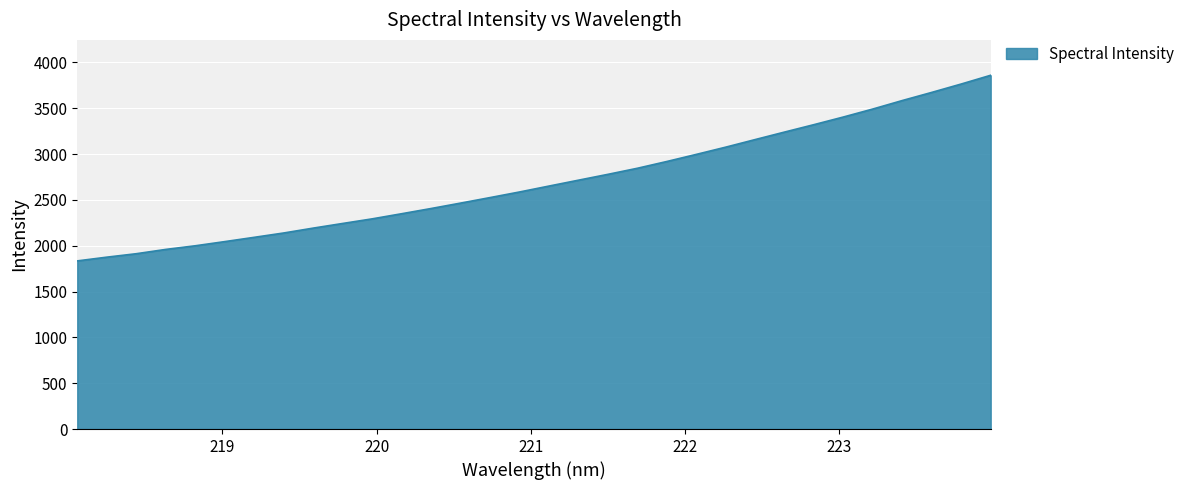

What is the difference between the maximum and minimum values?

2025.2